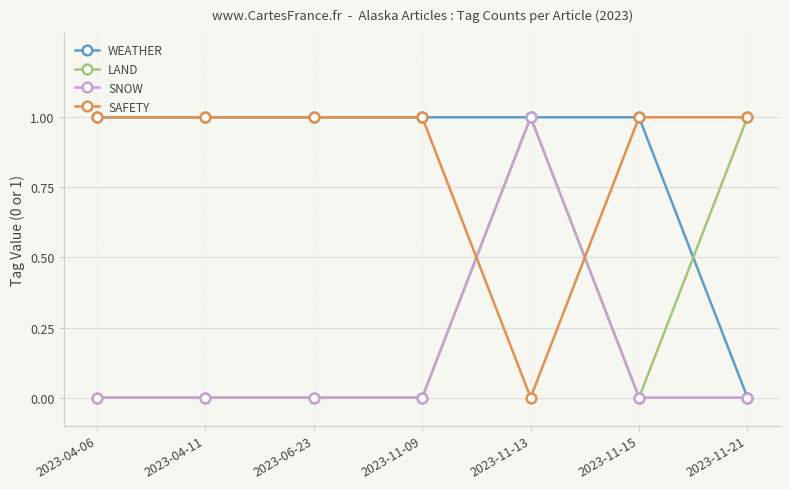

What is the label of the 4th point from the left?

2023-11-09